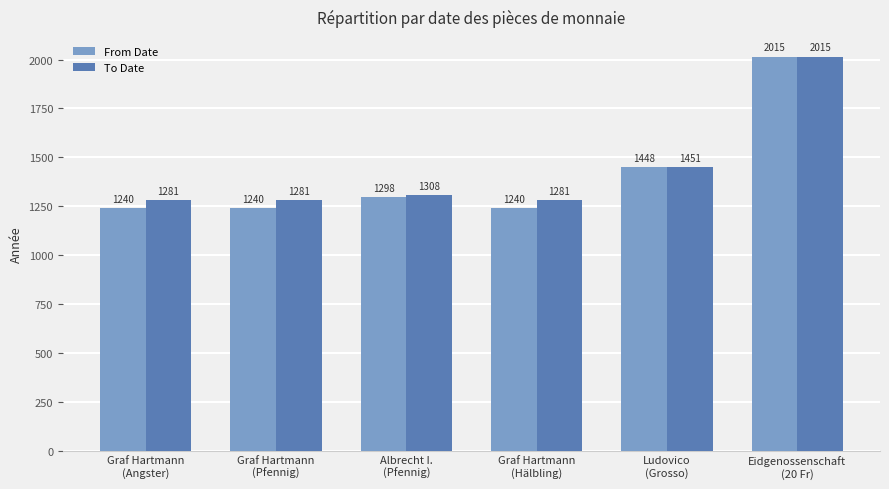

Between Graf Hartmann
(Angster) and Eidgenossenschaft
(20 Fr), which series saw the biggest shift?

From Date